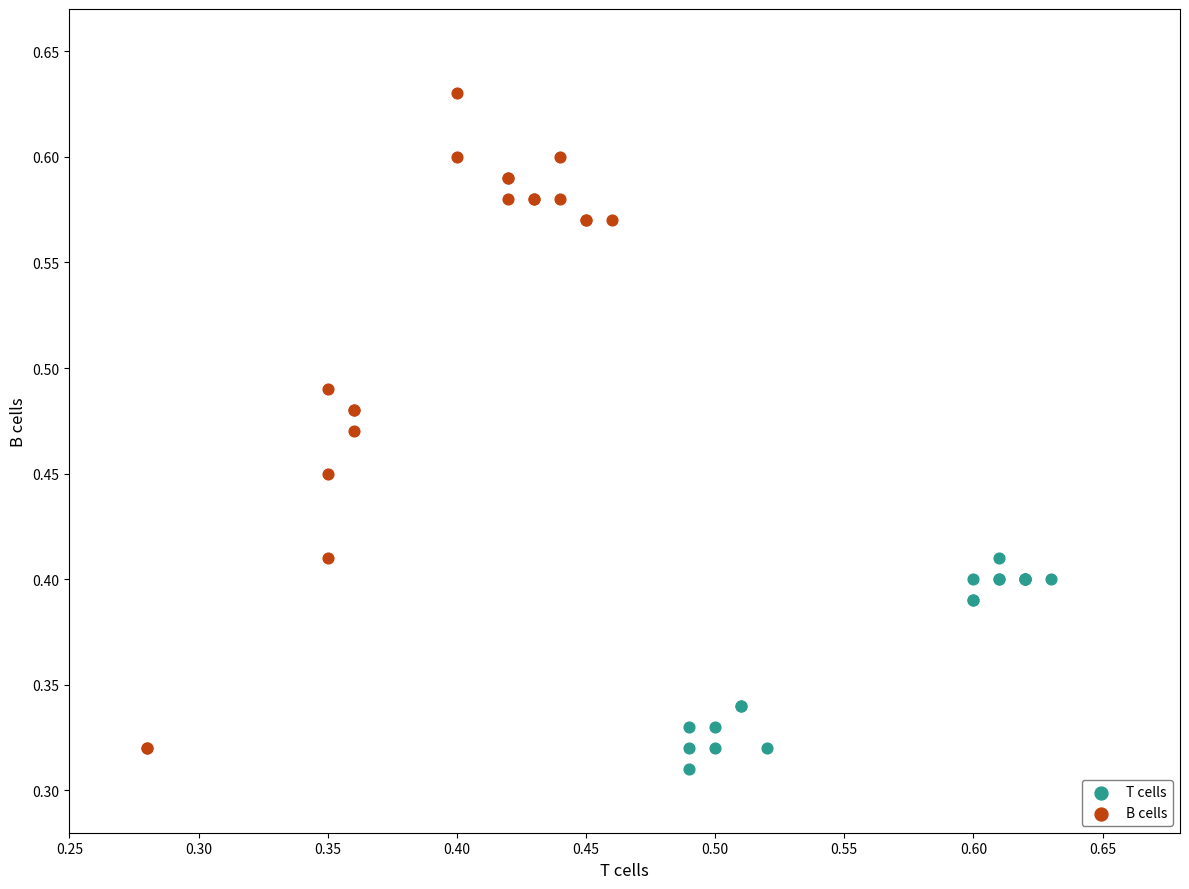

Which series reaches the minimum Y coordinate?

T cells